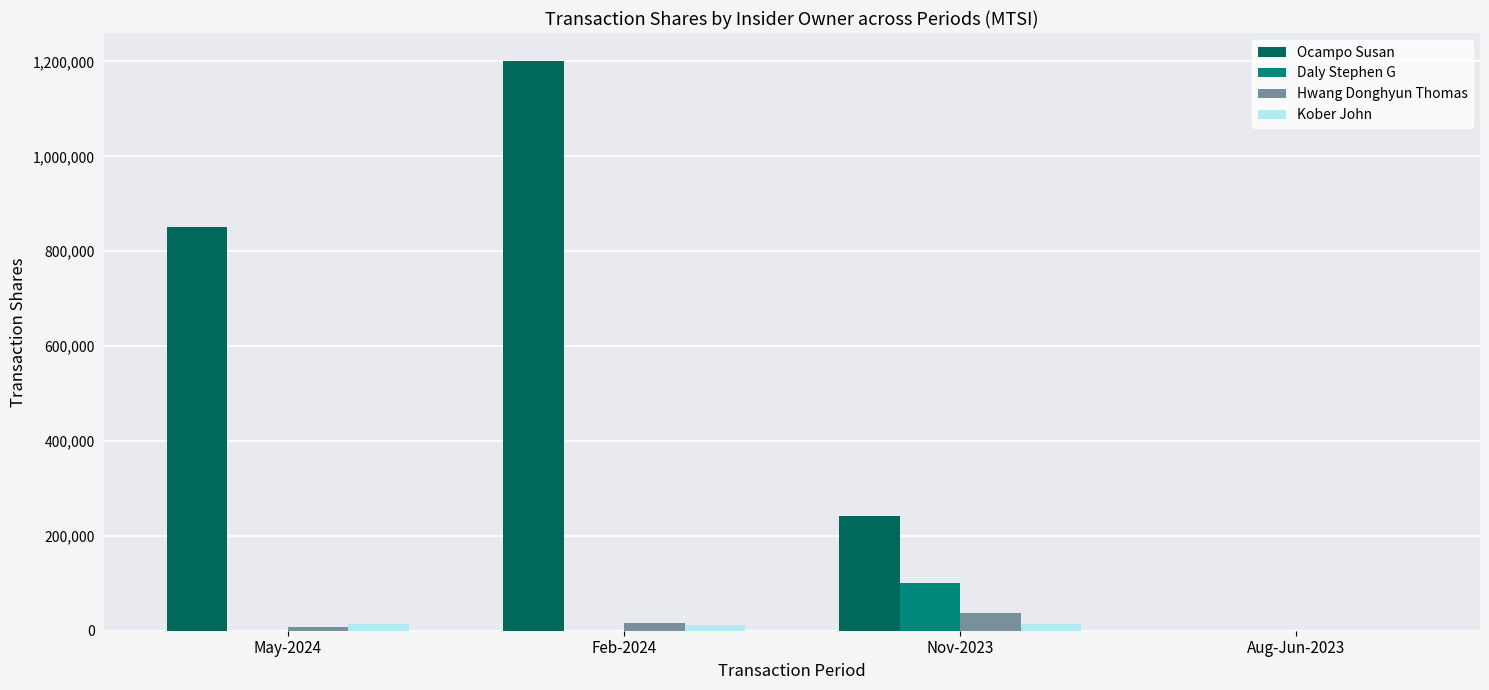

Are the bars horizontal?

No